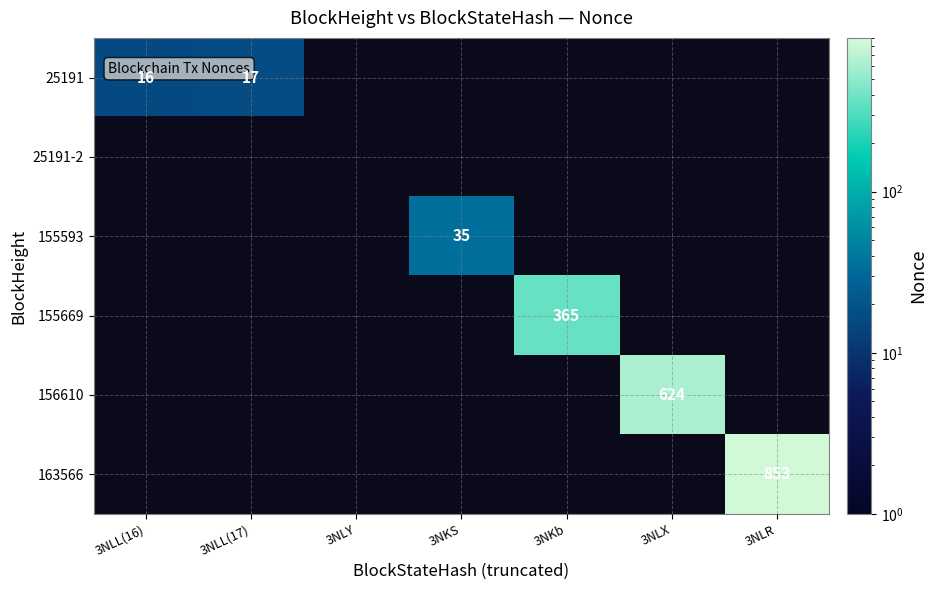

Is it true that 25191 equals 8 at 3NLL(16)?

False